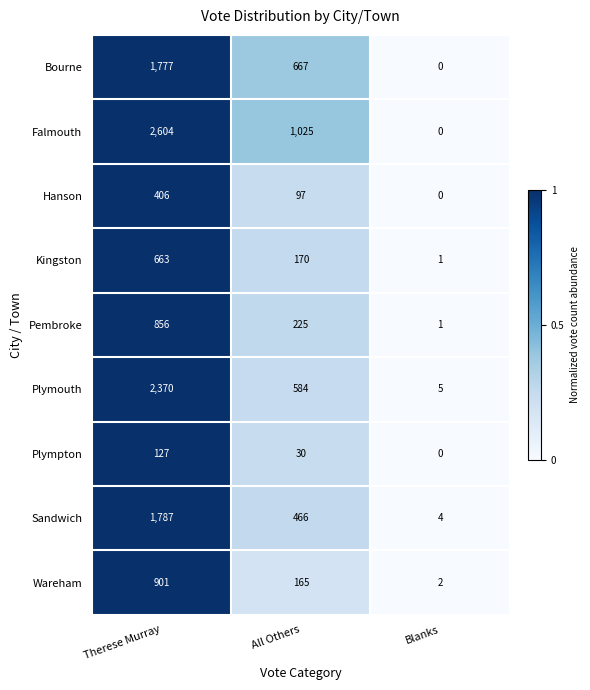

What is the greatest value displayed?

2604